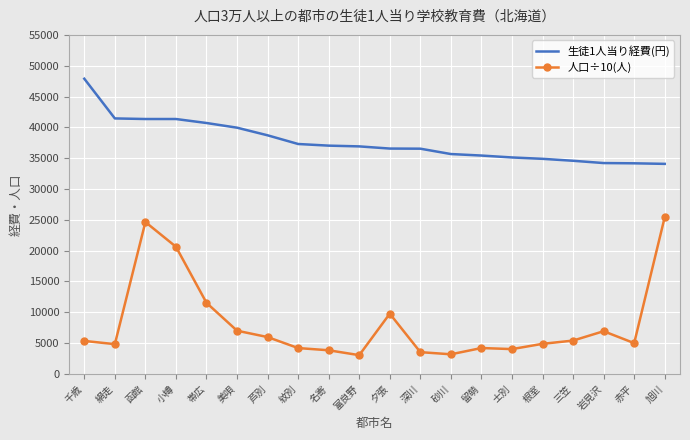

True or false: 人口÷10(人) has more than 2 points higher than both neighbors.

True